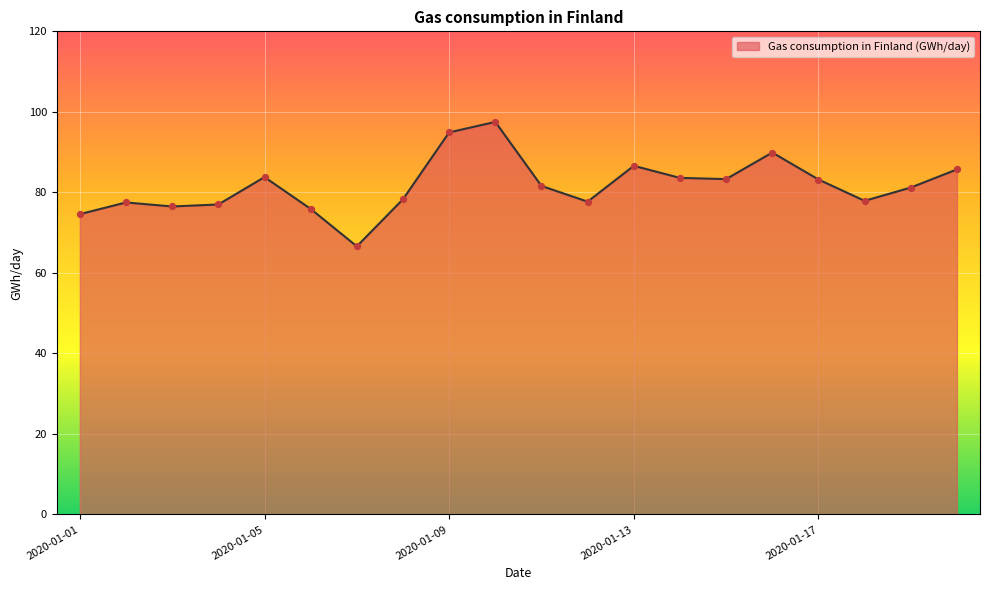

What is the difference between the maximum and minimum values?

30.9